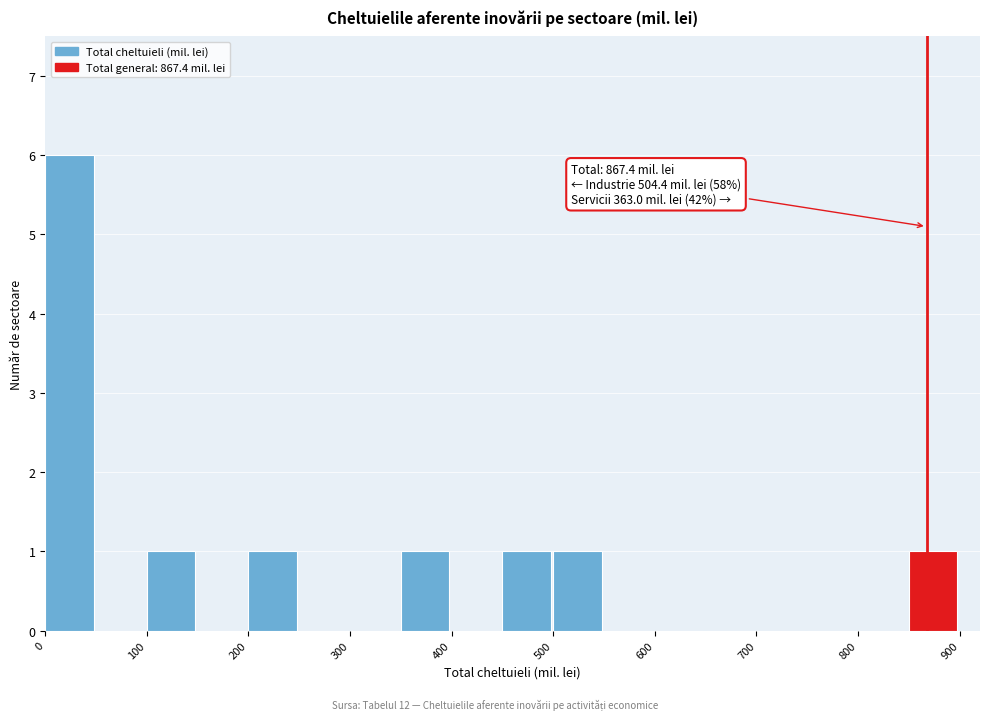

Over which range of the x-axis is the bar tallest?

0 to 50